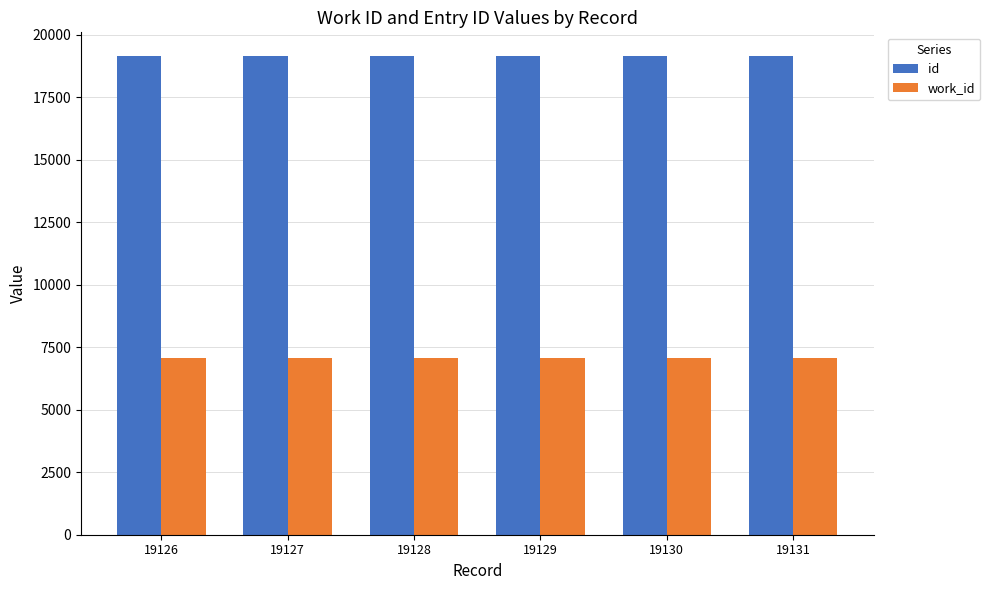

What is the average value of the work_id series?

7080